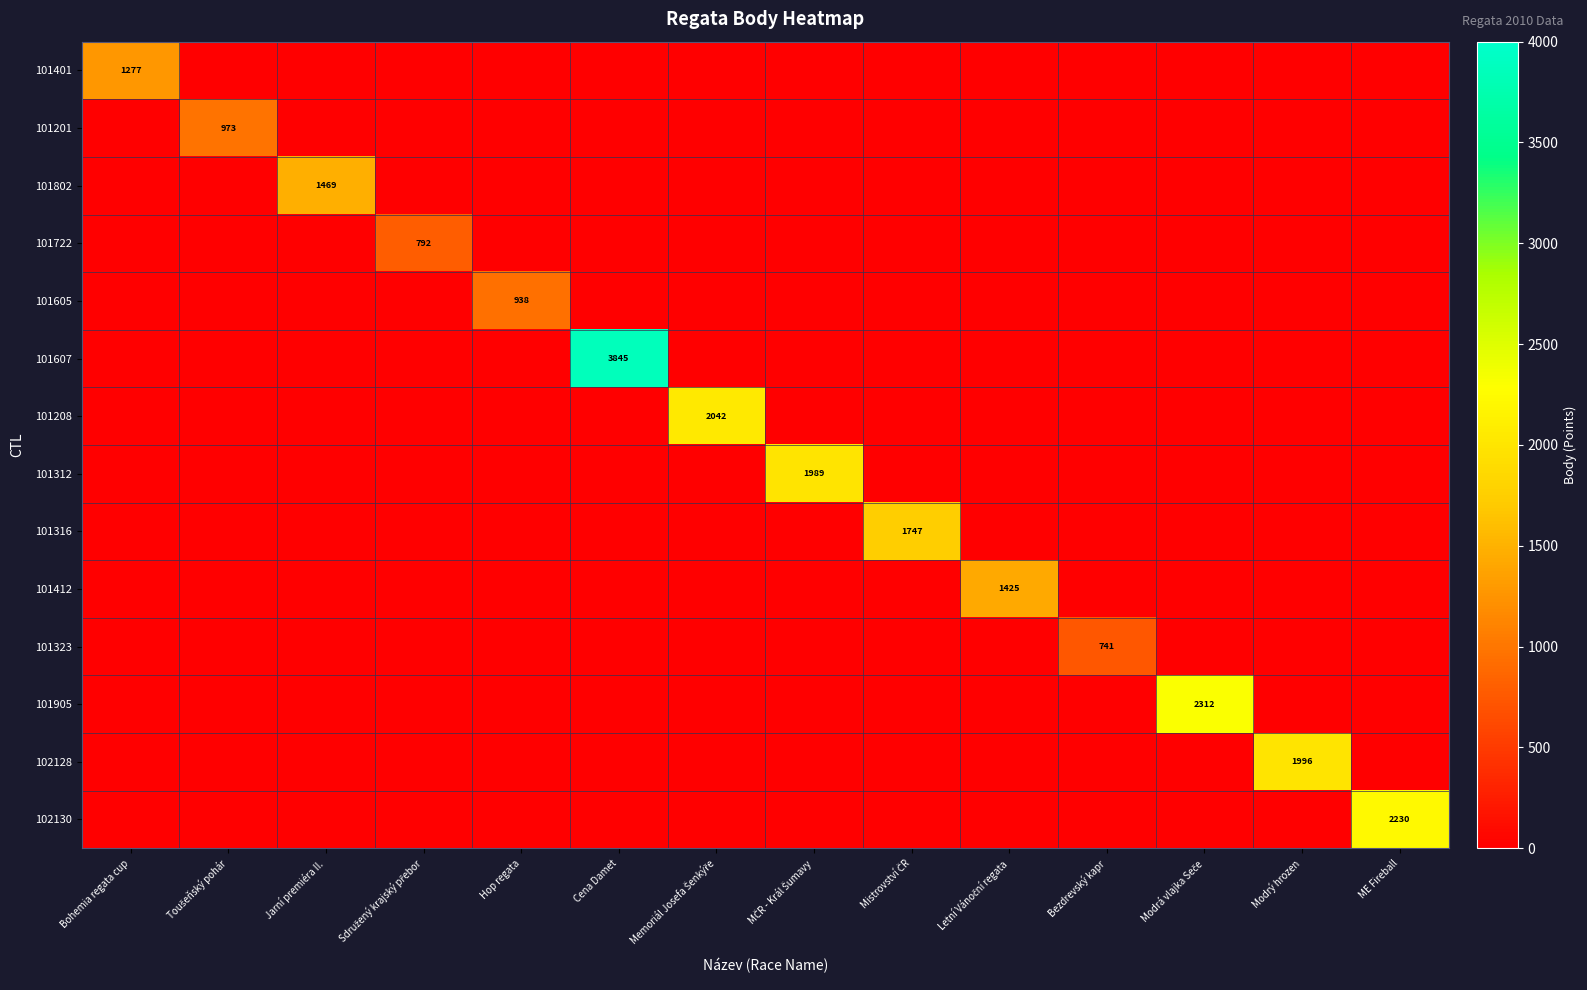

Rank the series by their maximum value, from lowest to highest.

101323, 101722, 101605, 101201, 101401, 101412, 101802, 101316, 101312, 102128, 101208, 102130, 101905, 101607